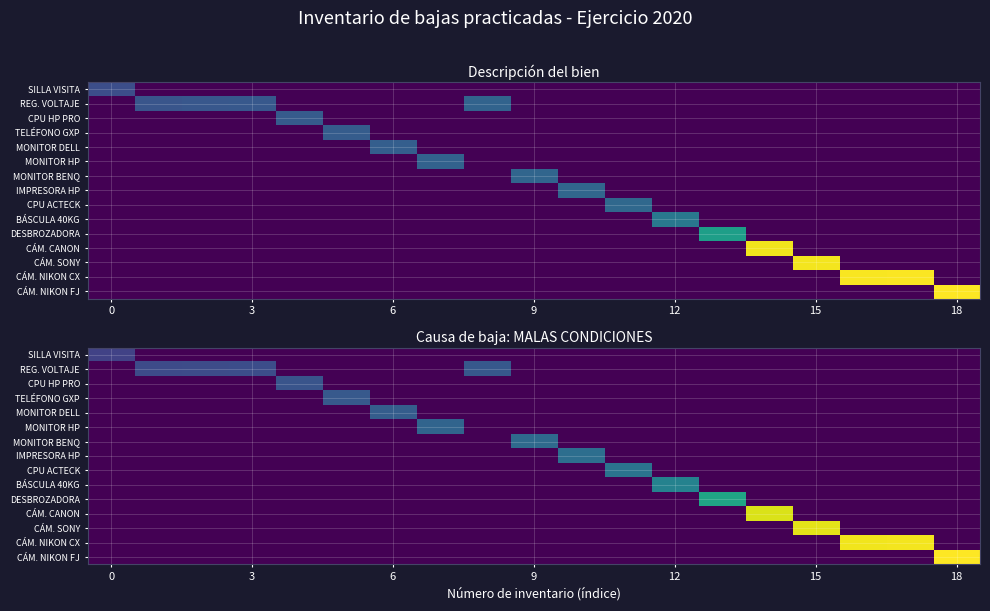

Rank the series by their maximum value, from highest to lowest.

CÁM. NIKON FJ, CÁM. NIKON CX, CÁM. SONY, CÁM. CANON, DESBROZADORA, BÁSCULA 40KG, CPU ACTECK, IMPRESORA HP, MONITOR BENQ, MONITOR HP, MONITOR DELL, TELÉFONO GXP, REG. VOLTAJE, CPU HP PRO, SILLA VISITA